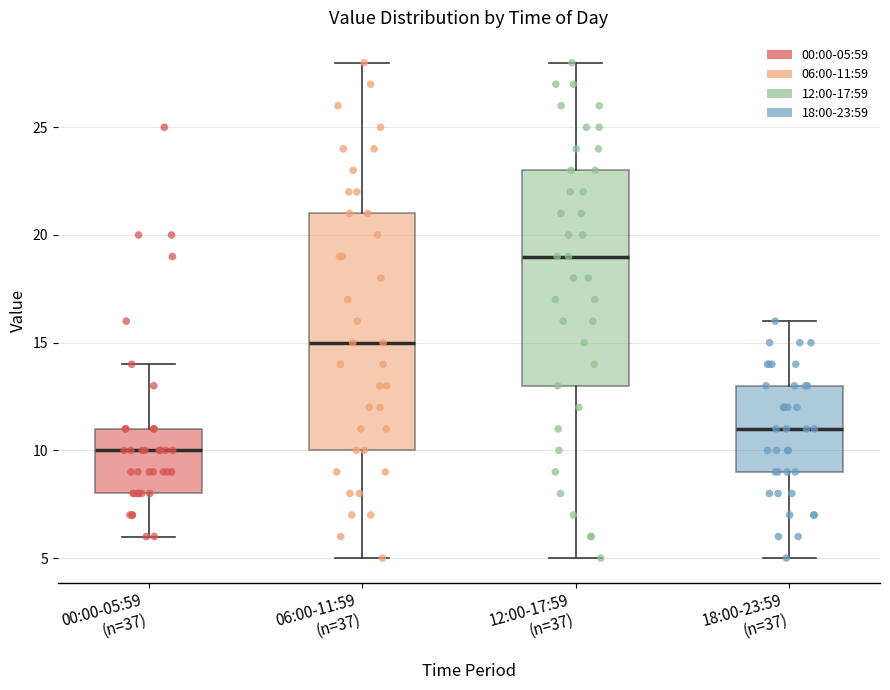

Reading left to right, transcribe this box plot: for each box, give where its median line is, the range the box spans, and where its two whiskers end, as read against the y-axis. The values are not printed on the chart, so give them approximately, as read against the axis.

00:00-05:59 (n=37): median 10, box 8 to 11, whiskers 6 to 14
06:00-11:59 (n=37): median 15, box 10 to 21, whiskers 5 to 28
12:00-17:59 (n=37): median 19, box 13 to 23, whiskers 5 to 28
18:00-23:59 (n=37): median 11, box 9 to 13, whiskers 5 to 16